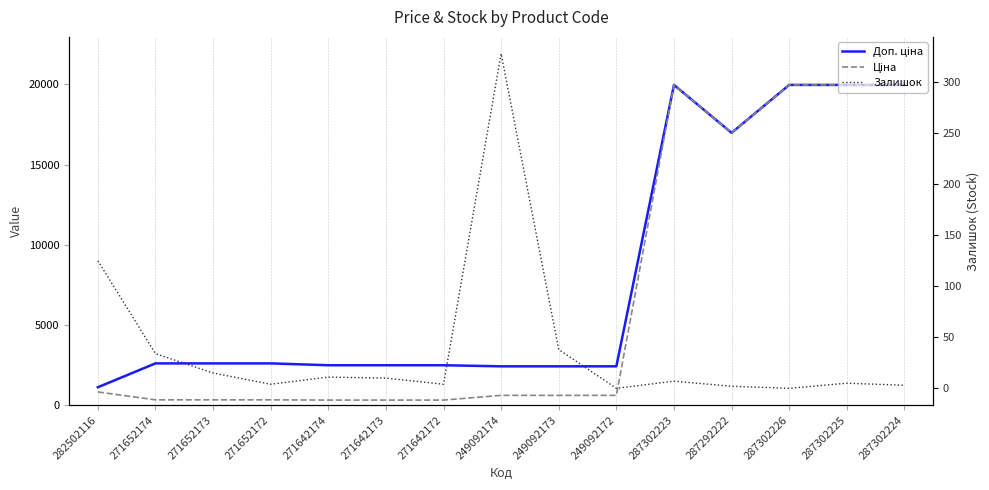

What is the total value across all series at 287302226?

39928.3